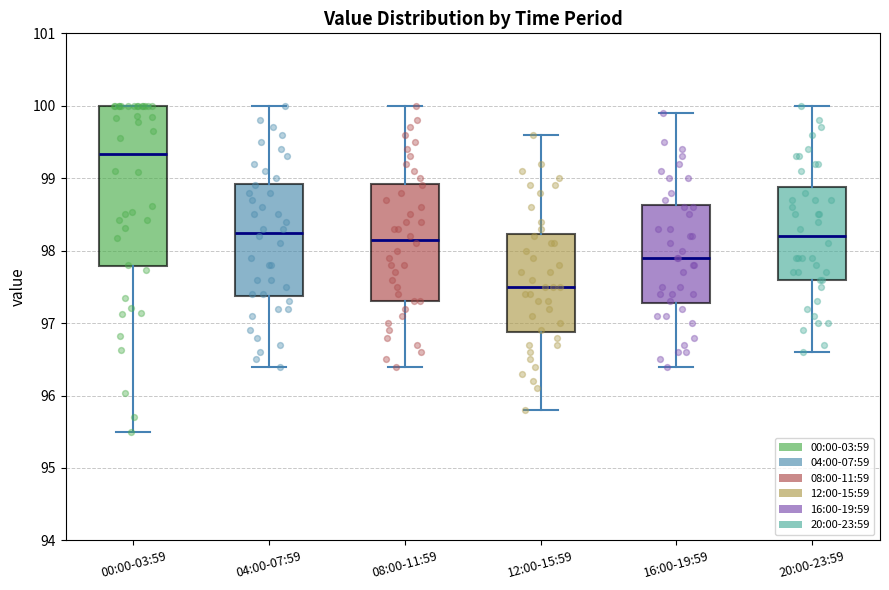

Where does the upper whisker of the box for 12:00-15:59 end on the y-axis? The values are not printed on the chart, so give them approximately, as read against the axis.

99.6